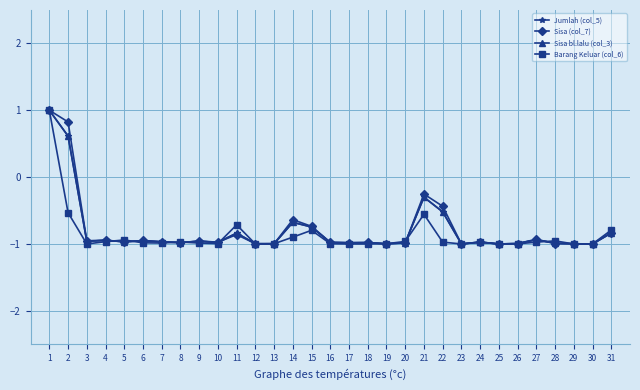

Rank the series by their maximum value, from lowest to highest.

Jumlah (col_5), Sisa (col_7), Sisa bl.lalu (col_3), Barang Keluar (col_6)